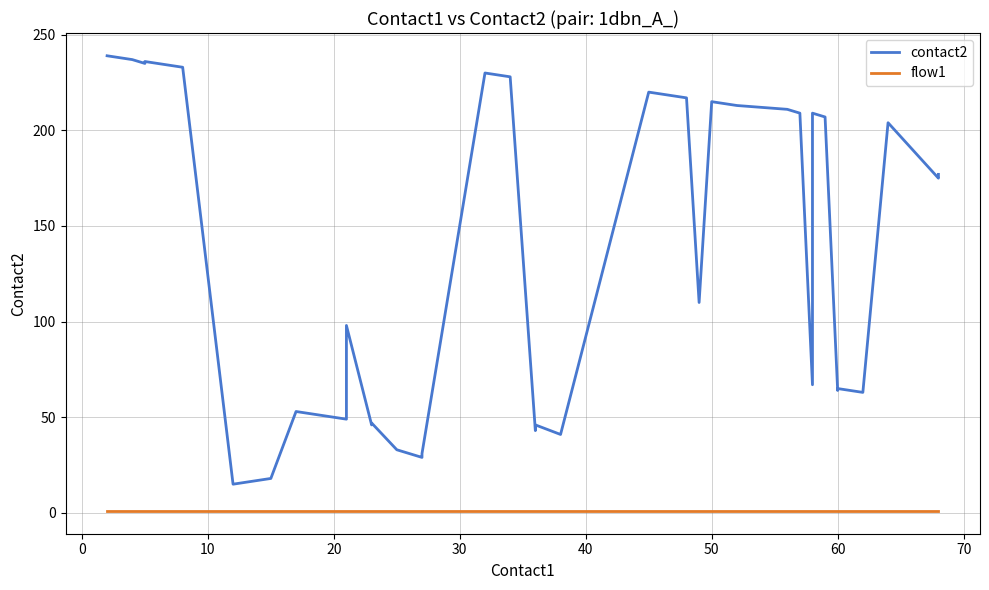

What are all the series names shown in the legend?

contact2, flow1